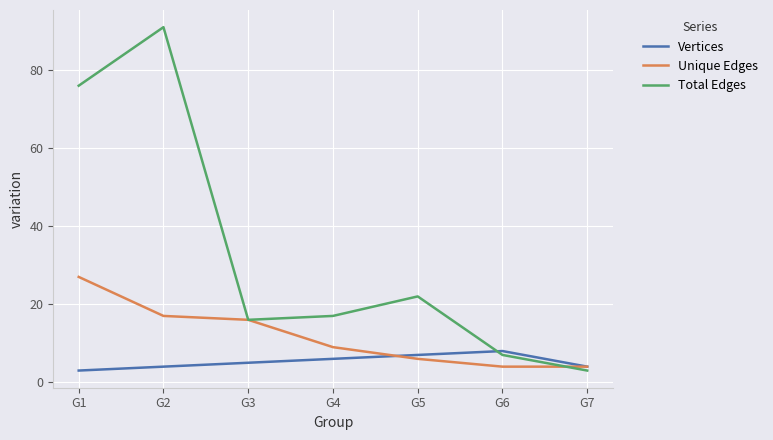

What is the average value of the Unique Edges series?

12